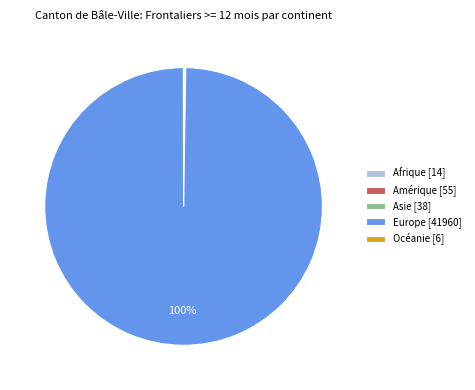

Is it true that Europe [41960] is 100% of the pie?

True